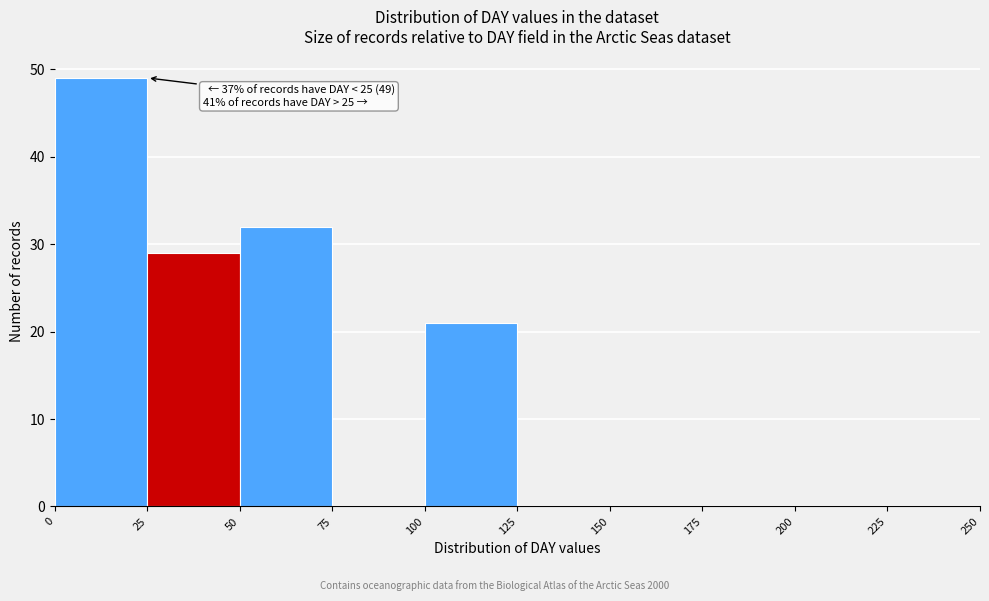

Which range on the x-axis has the tallest bar?

0 to 25